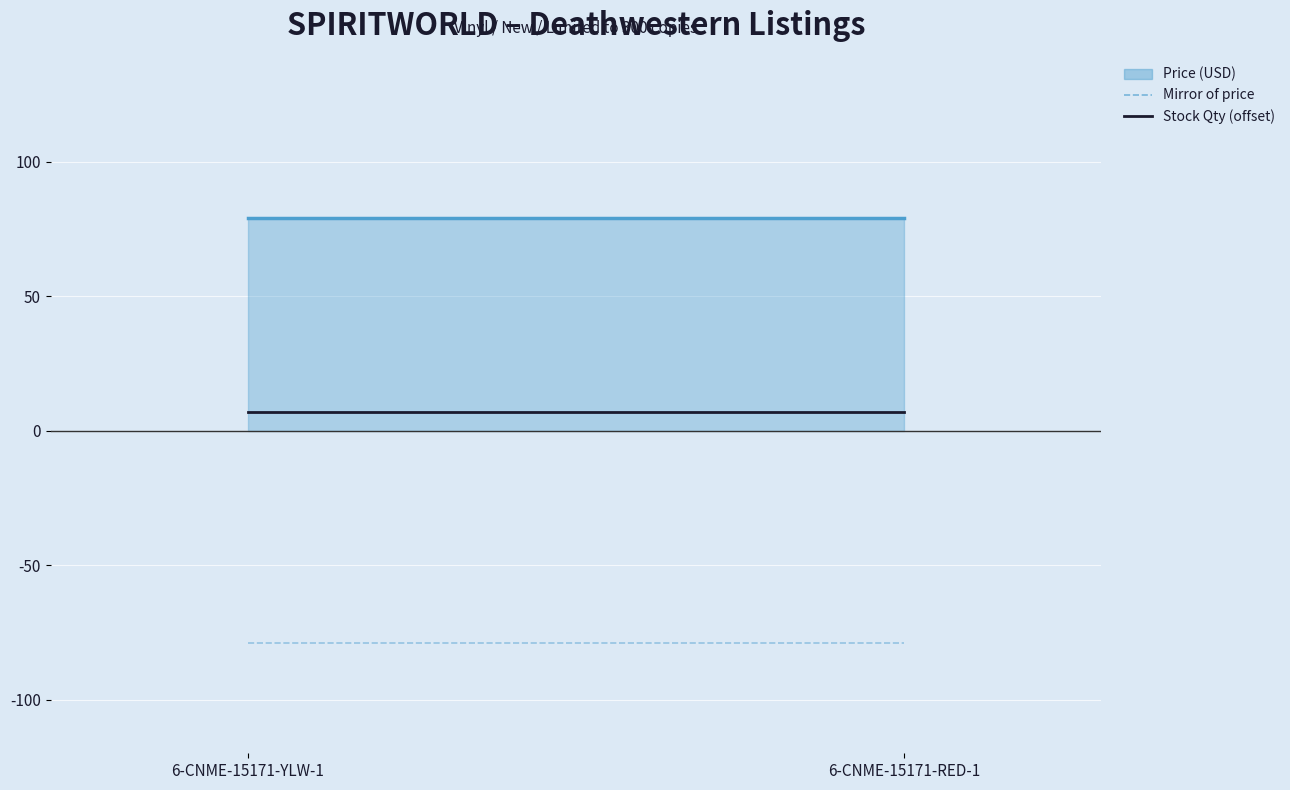

At how many categories does at least one series exceed -18?

2